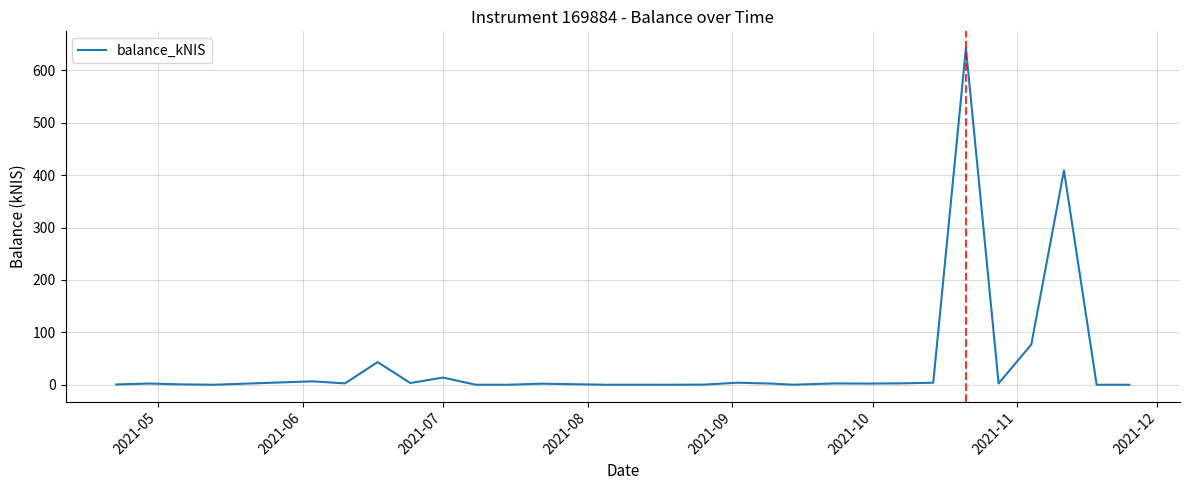

Does the chart display data point markers on the line(s)?

No